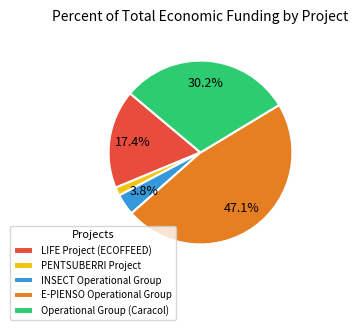

What percentage do E-PIENSO Operational Group and LIFE Project (ECOFFEED) together represent?

64.5%